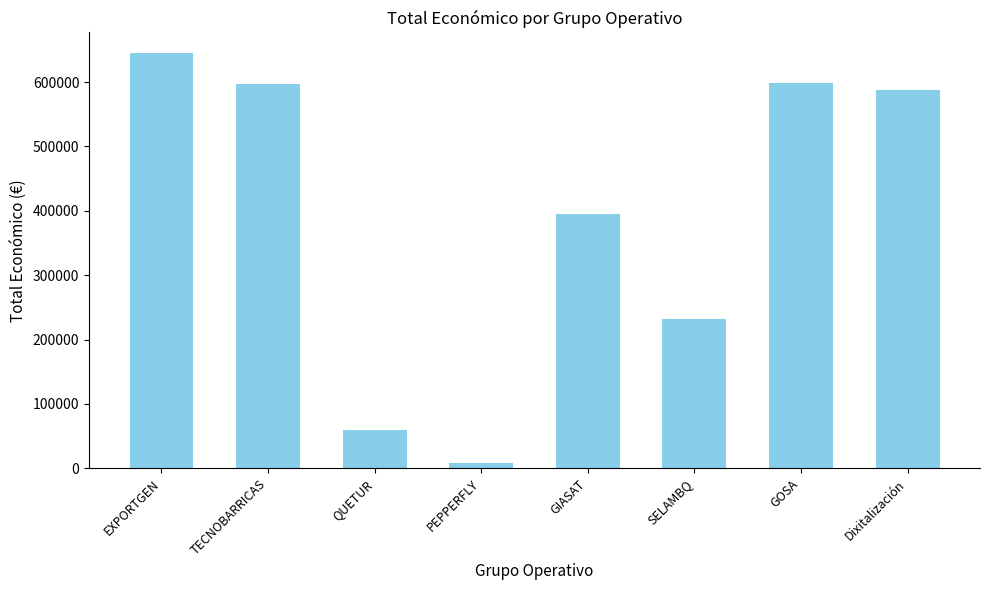

Approximately how many times larger is the value at GIASAT compared to PEPPERFLY?

49.7